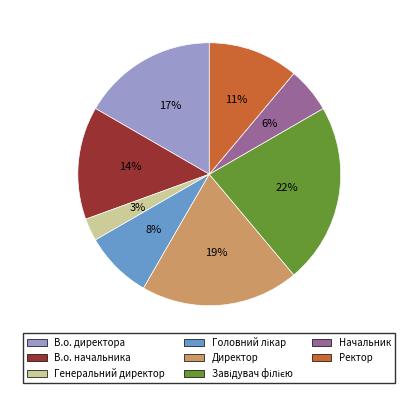

To the nearest percent, what portion does В.о. начальника represent?

14%